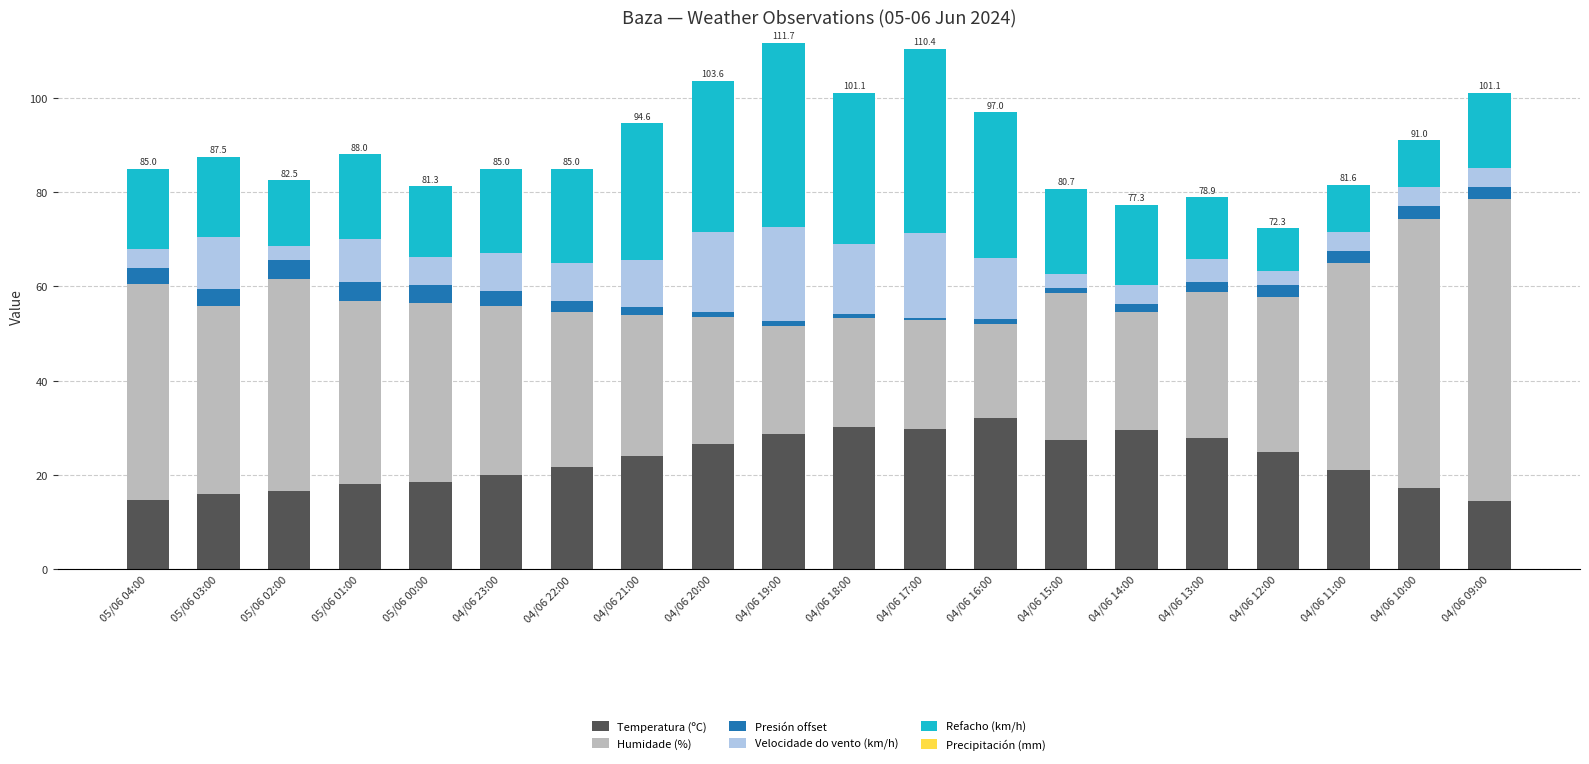

What is the total value across all series at 05/06 00:00?

81.3